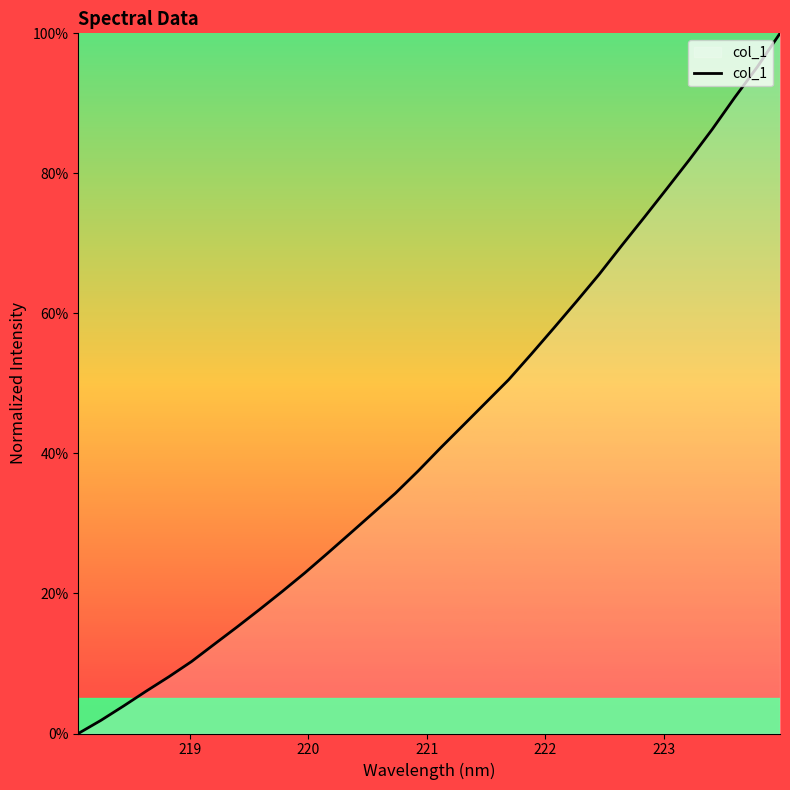

Does the chart have visible grid lines?

No